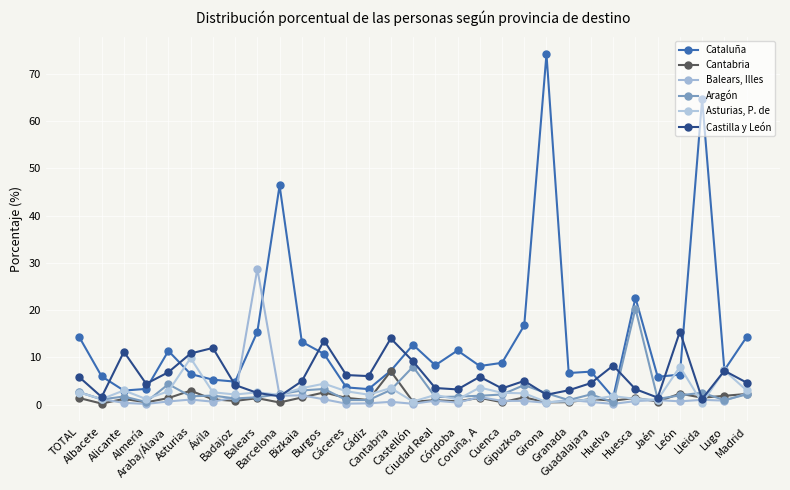

At which category does Cantabria reach its first local peak?

Alicante